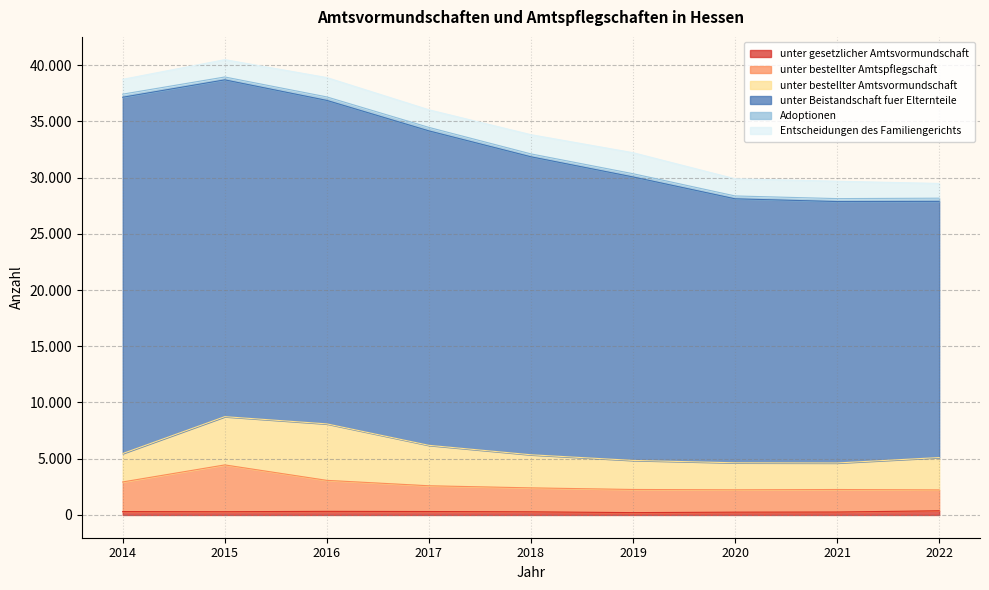

How many distinct data groups are displayed?

6